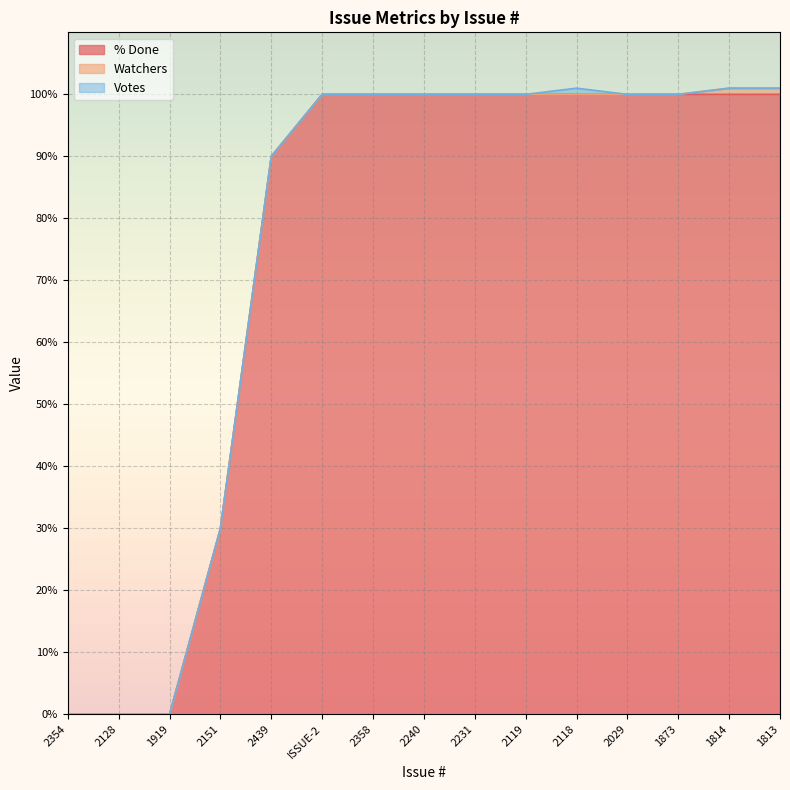

Rank the categories by Watchers value from lowest to highest.

2354, 2128, 1919, 2151, 2439, ISSUE-2, 2358, 2240, 2231, 2119, 2118, 2029, 1873, 1814, 1813